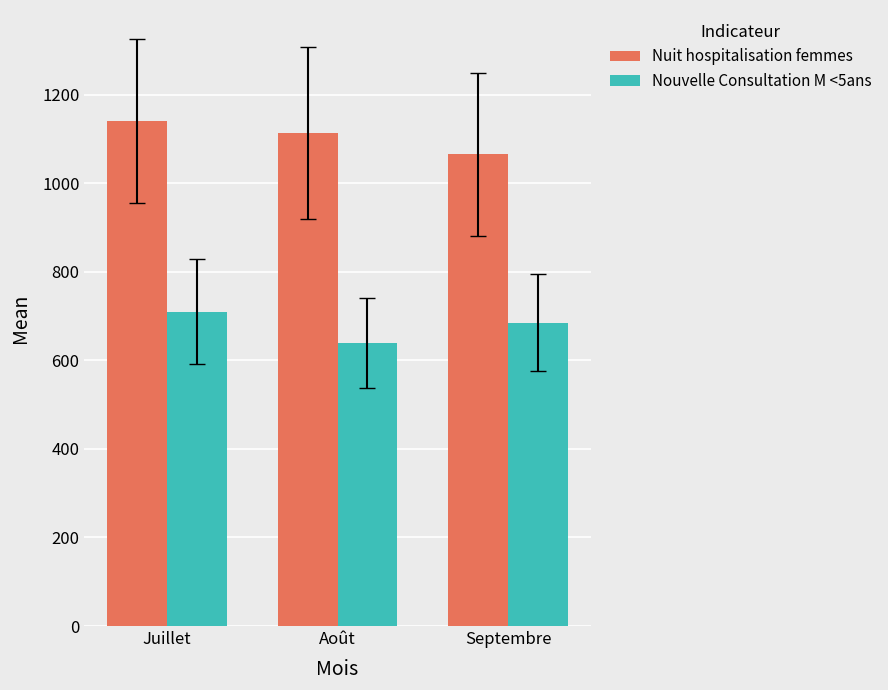

Rank the series by their average value, from lowest to highest.

Nouvelle Consultation M <5ans, Nuit hospitalisation femmes